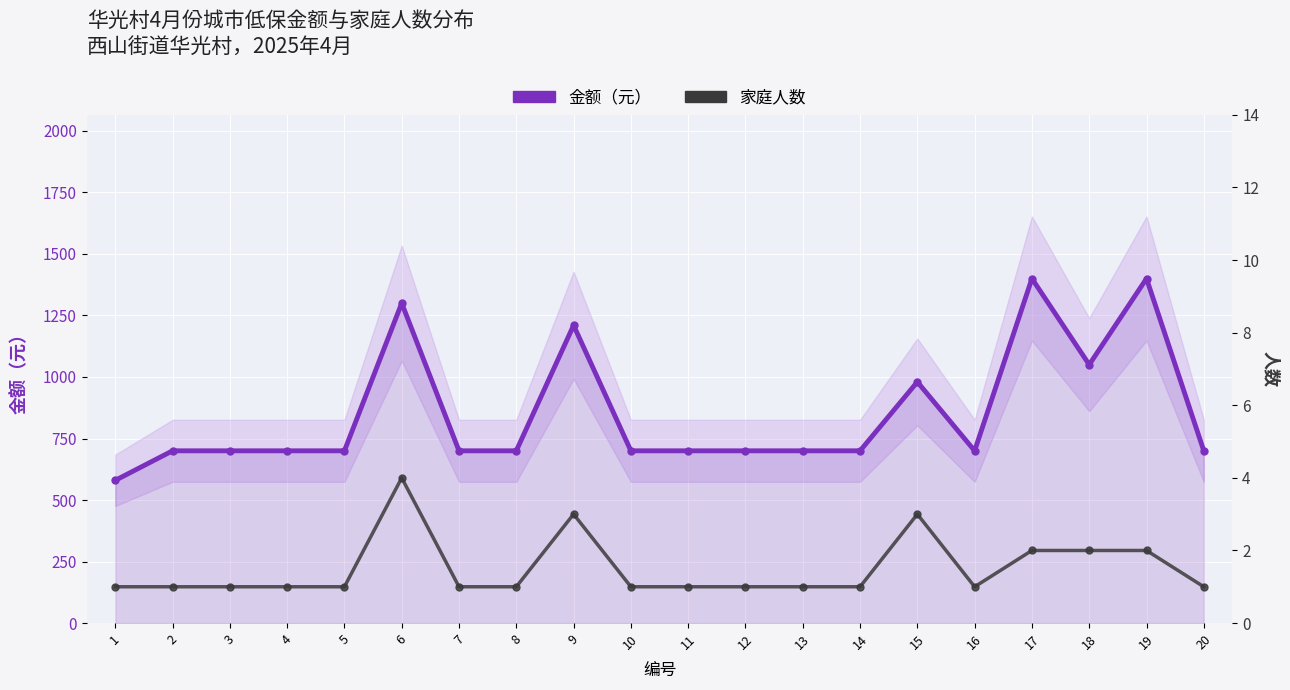

Which series has the largest range (max minus min)?

金额（元）